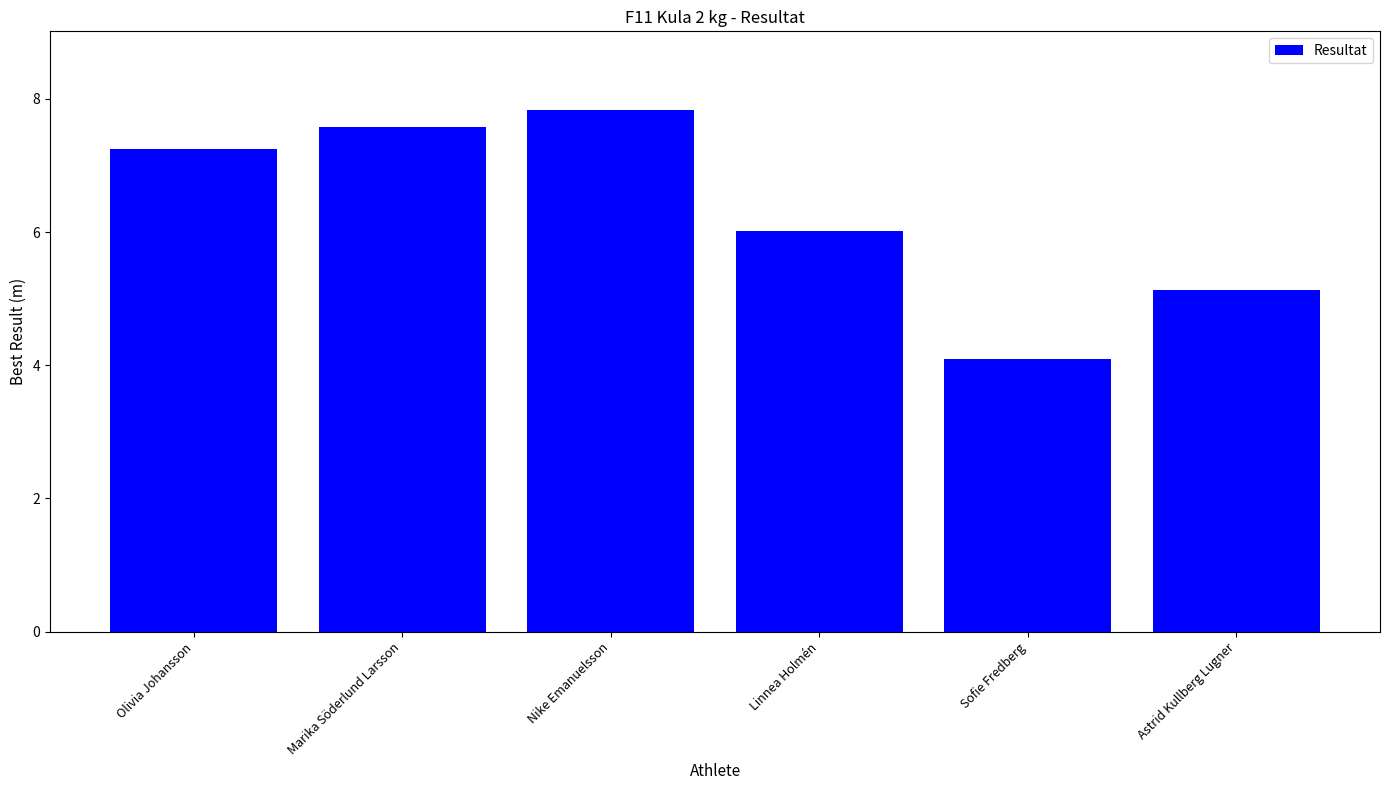

What is the difference between the values at Marika Söderlund Larsson and Nike Emanuelsson?

0.3